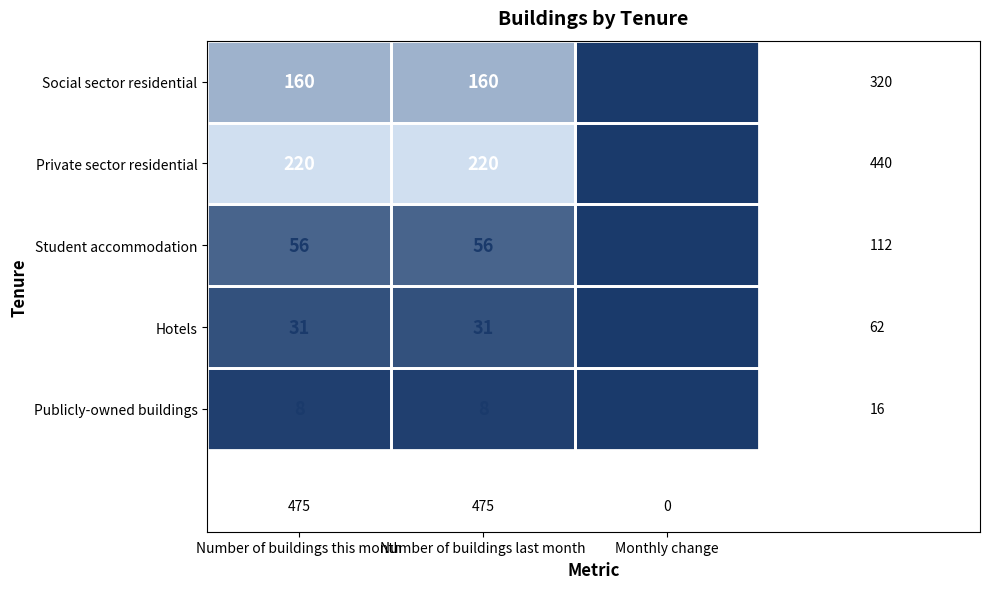

True or false: Student accommodation has a value of 24 at Number of buildings this month.

False